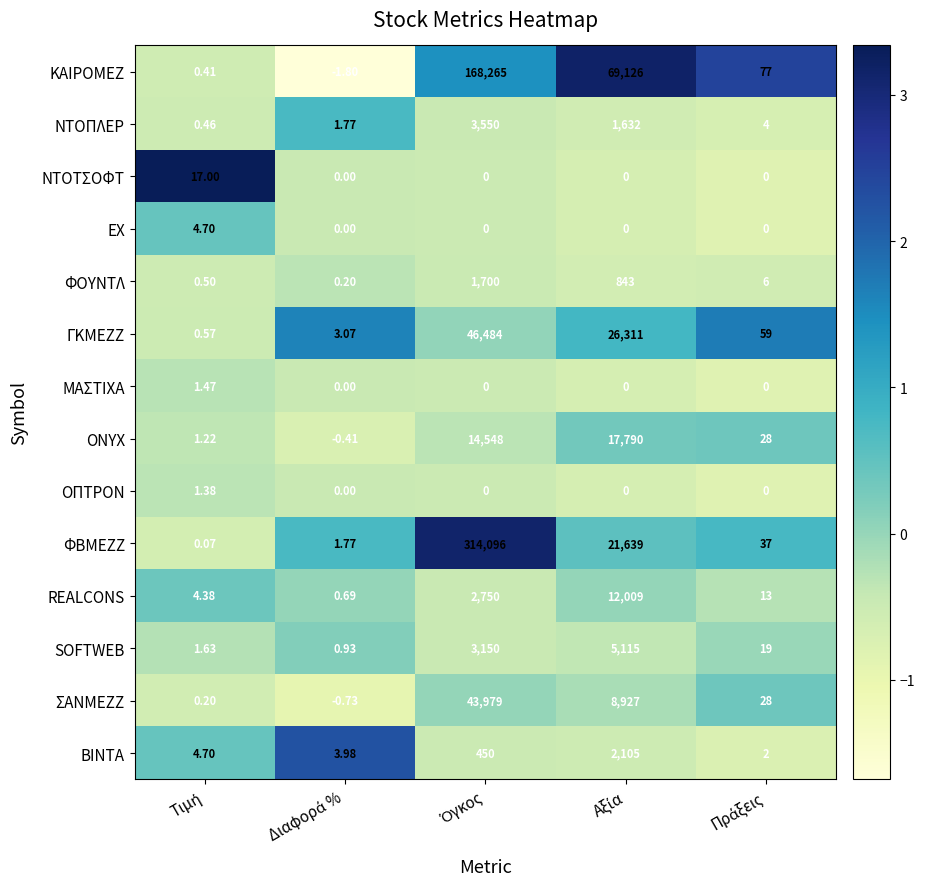

List the series in order of their peak value, highest first.

ΦΒΜΕΖΖ, ΚΑΙΡΟΜΕΖ, ΓΚΜΕΖΖ, ΣΑΝΜΕΖΖ, ONYX, REALCONS, SOFTWEB, ΝΤΟΠΛΕΡ, ΒΙΝΤΑ, ΦΟΥΝΤΛ, ΝΤΟΤΣΟΦΤ, ΕΧ, ΜΑΣΤΙΧΑ, ΟΠΤΡΟΝ